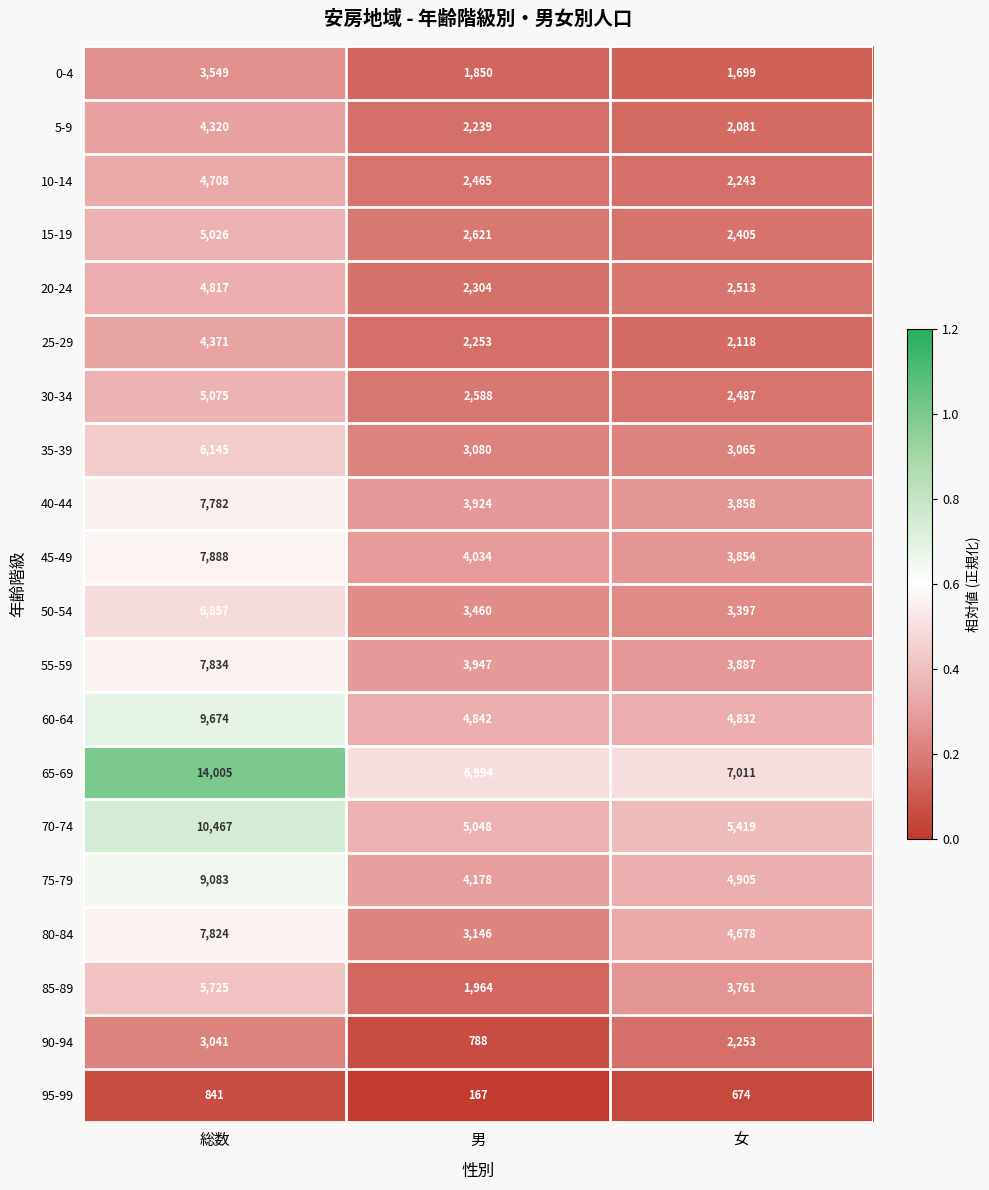

What is the difference between the 20-24 values at 女 and 男?

209